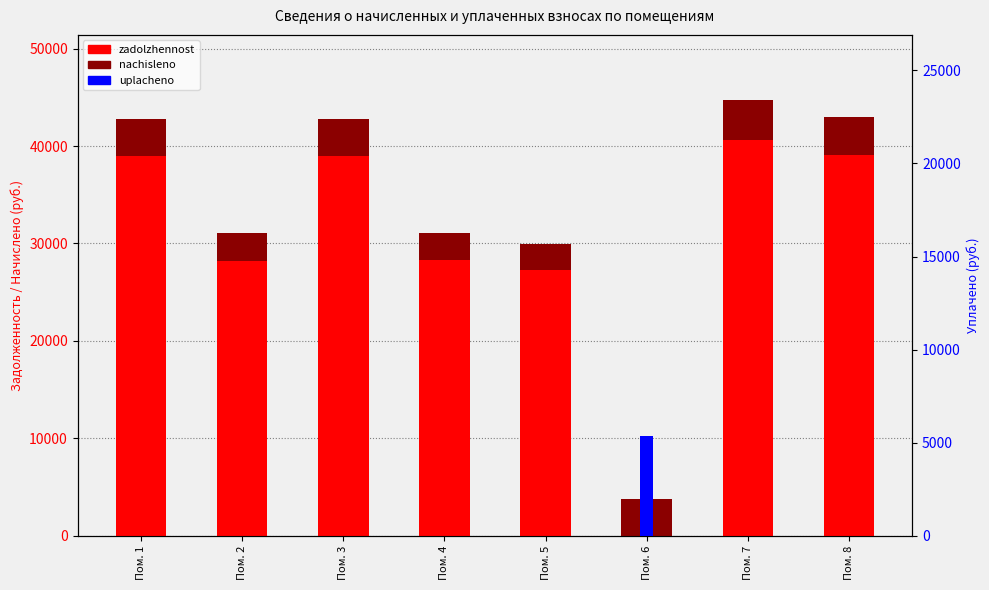

What is the value of the nachisleno bar at the 5th from the left?

2717.3